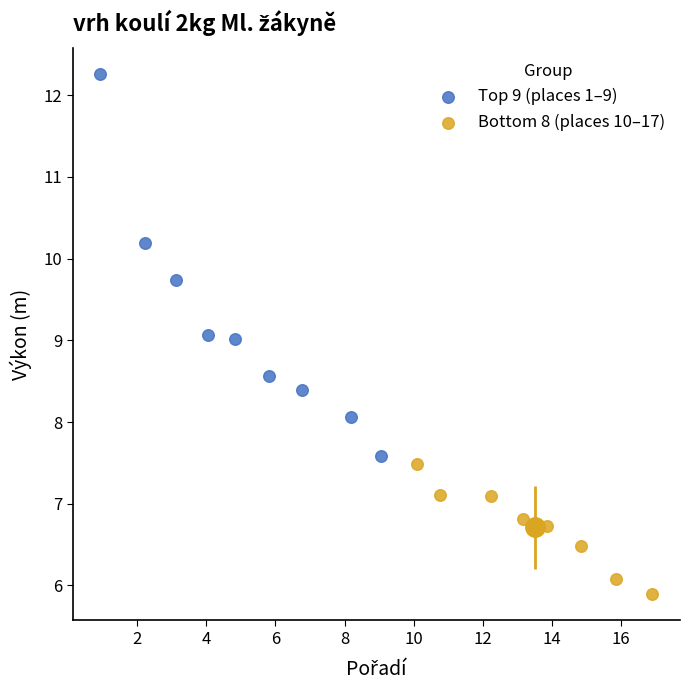

Which series reaches the maximum Y coordinate?

Top 9 (places 1–9)